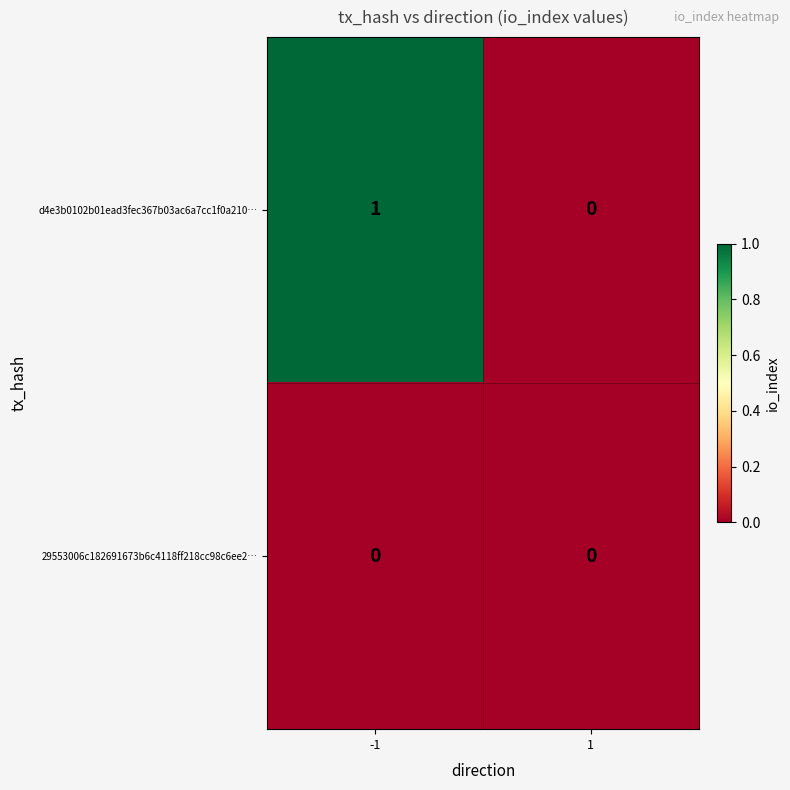

Reading left to right, list all the values displayed in this chart.

d4e3b0102b01ead3fec367b03ac6a7cc1f0a210…: -1=1	1=0
29553006c182691673b6c4118ff218cc98c6ee2…: -1=0	1=0